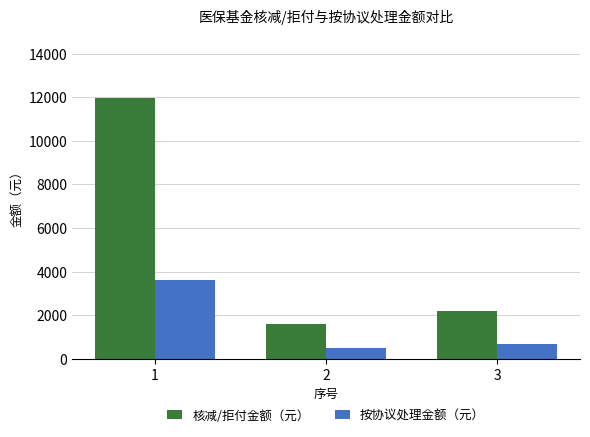

Rank the series by their average value, from highest to lowest.

核减/拒付金额（元）, 按协议处理金额（元）